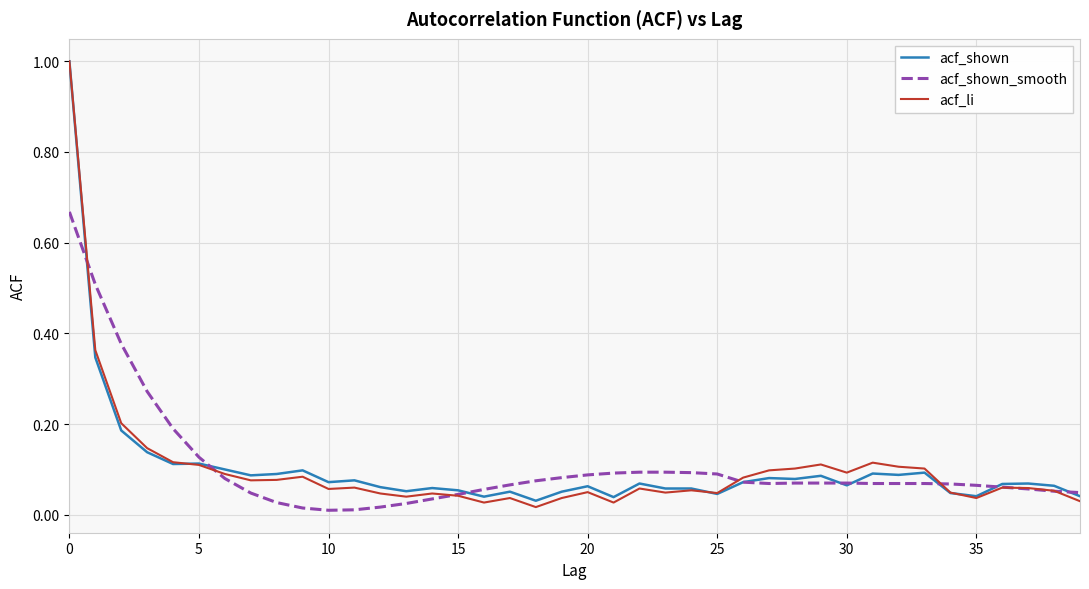

What is the greatest value displayed?

1.0